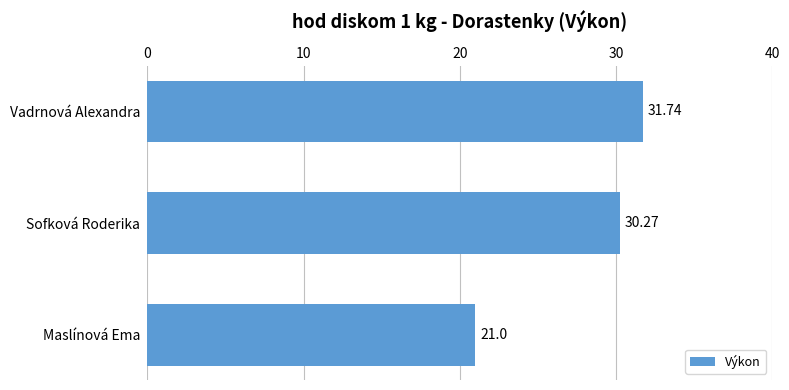

Which category has the highest value across all series?

Vadrnová Alexandra